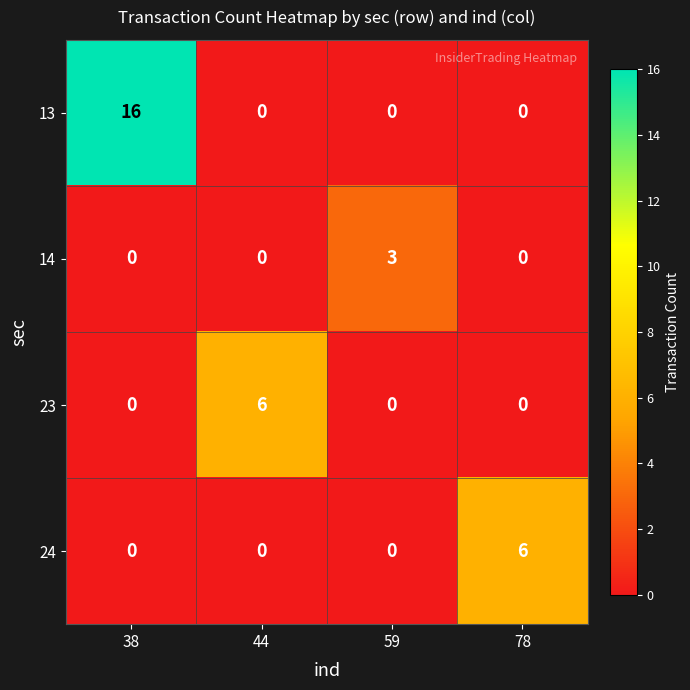

At how many categories does at least one series exceed 4?

3